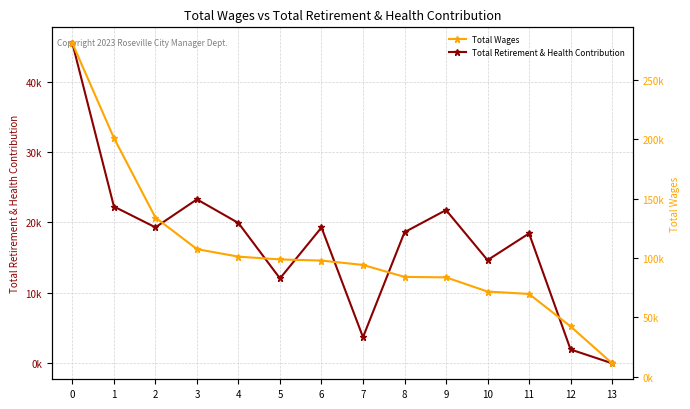

Which series has the largest total across all categories?

Total Wages